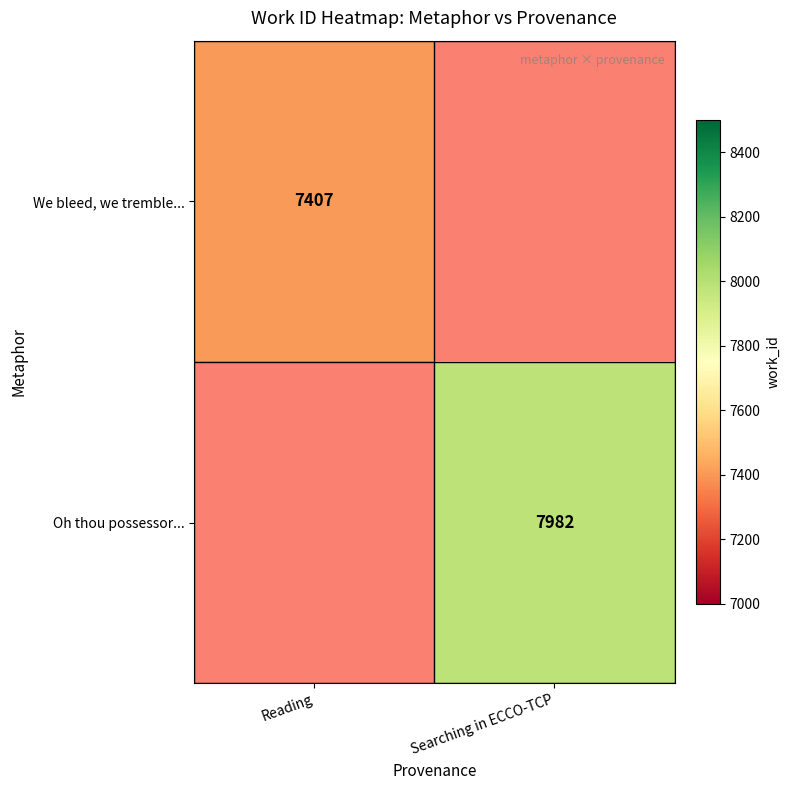

Is the value of We bleed, we tremble... at Reading greater than the value of Oh thou possessor... at Searching in ECCO-TCP?

No